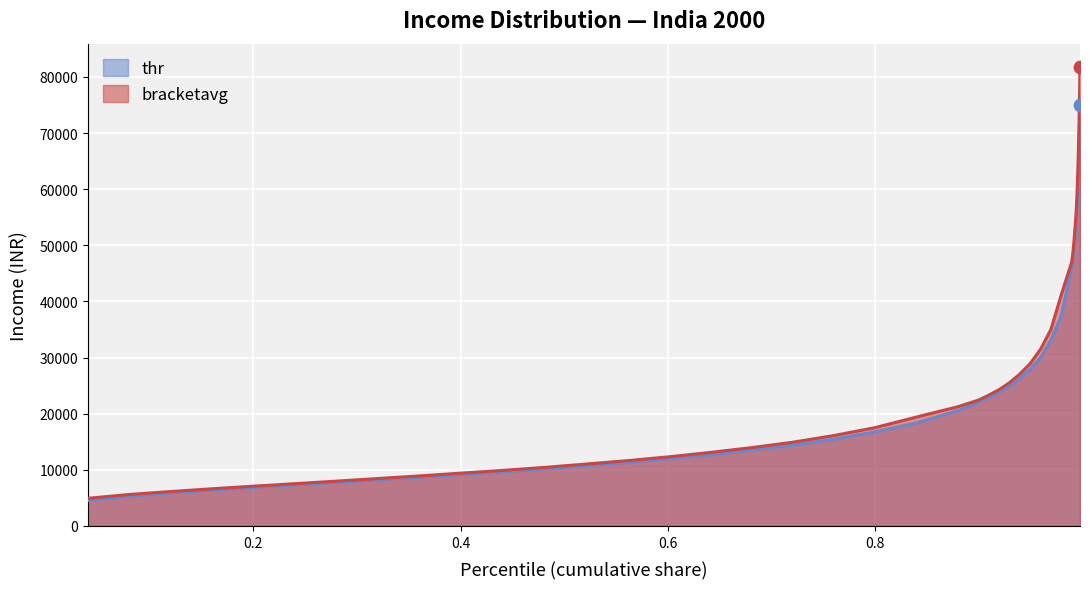

Which series has the largest Y range (max minus min)?

bracketavg